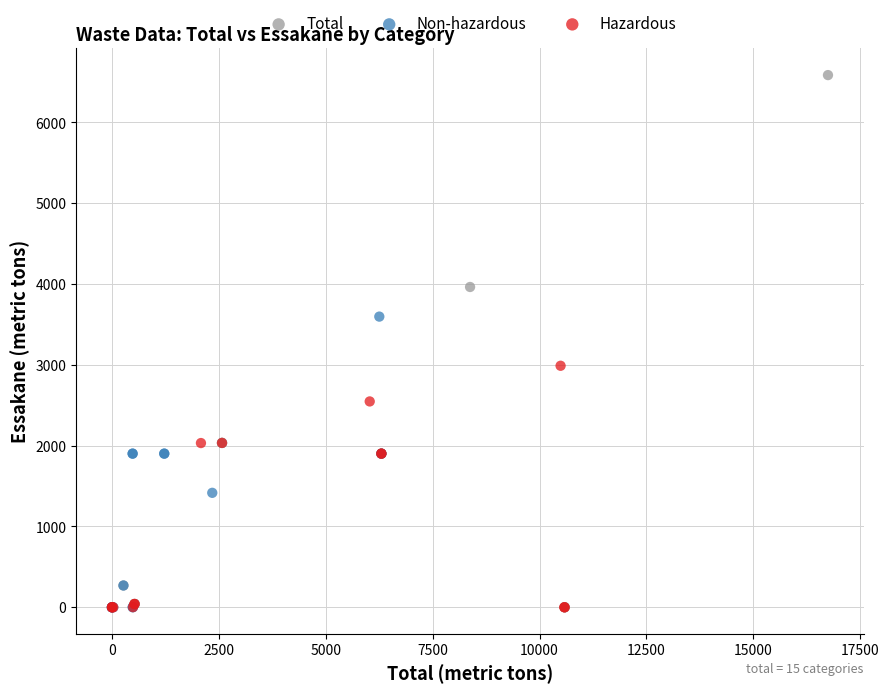

Which series has the widest spread of Y values?

Total